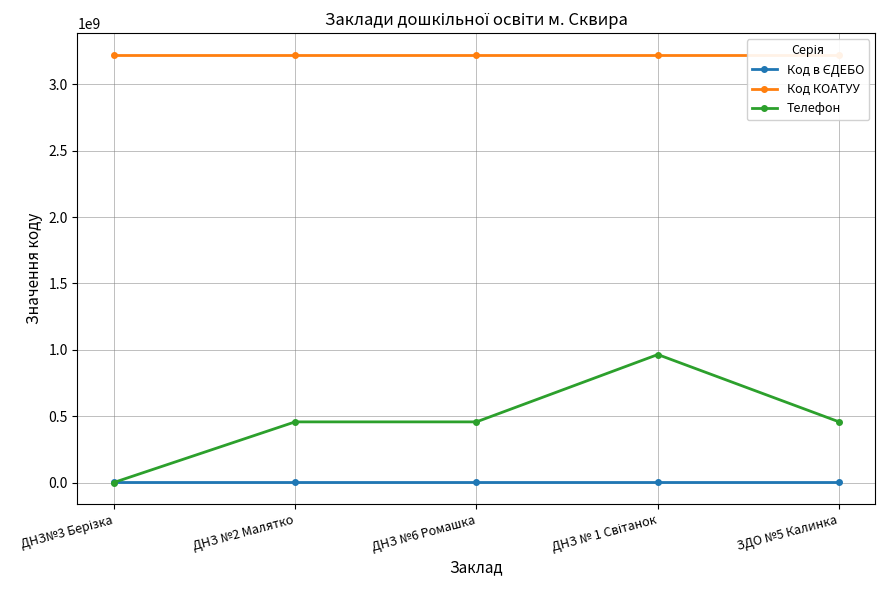

Reading left to right, list all the values displayed in this chart.

Код в ЄДЕБО: 166511	166510	166513	166509	166512
Код КОАТУУ: 3224010100	3224010100	3224010100	3224010100	3224010100
Телефон: 0	456851307	456851803	964054898	456852012